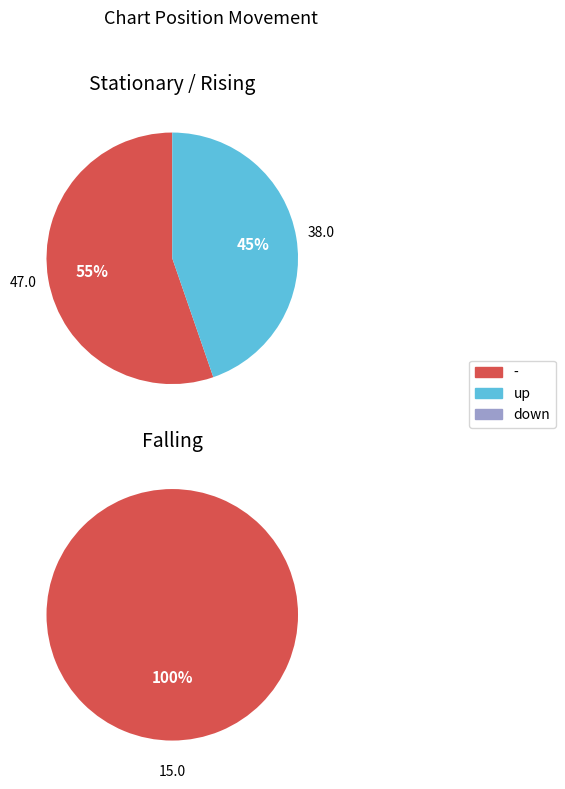

Combined, do up and - account for over 50%?

Yes